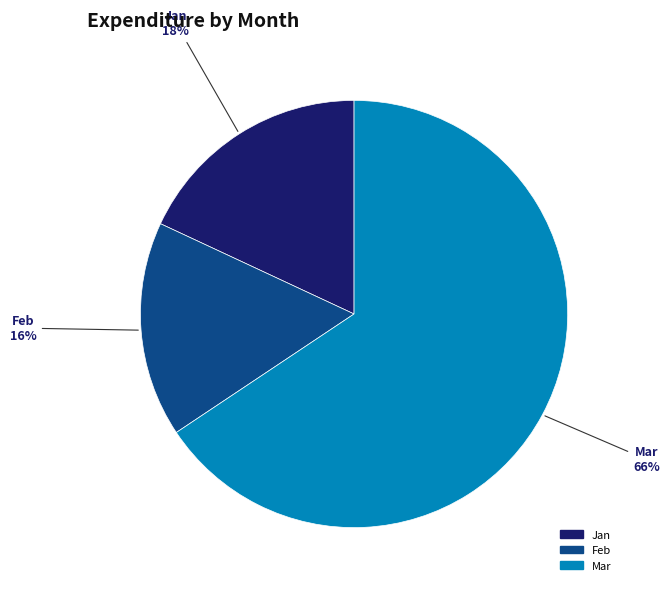

Is there any slice that represents more than half of the pie?

Yes